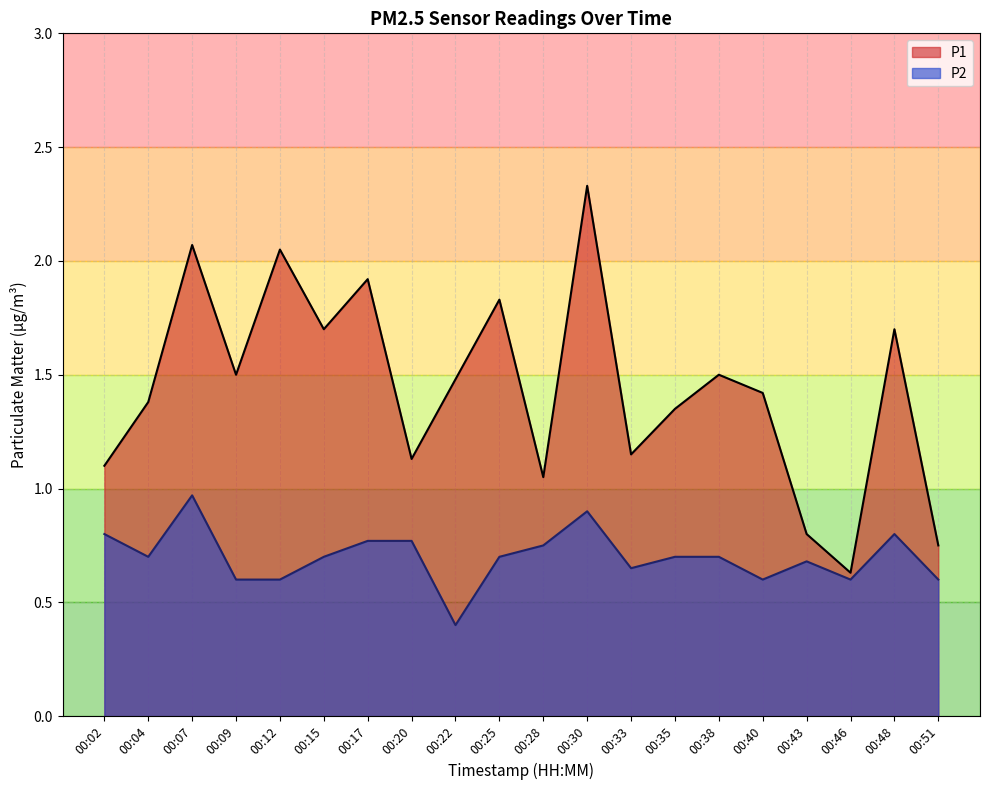

Where does the P1 series first go above 1?

00:02